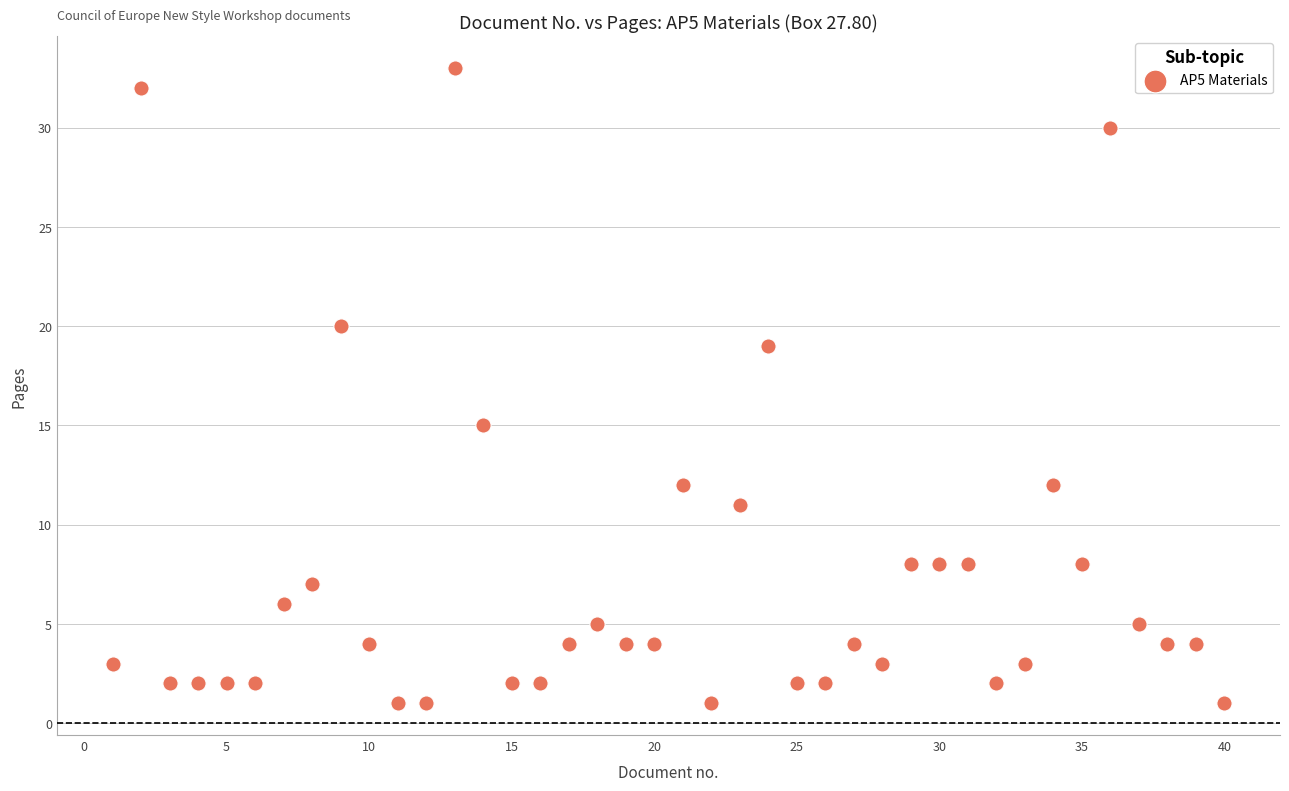

What is the range of Y values (max minus min)?

32